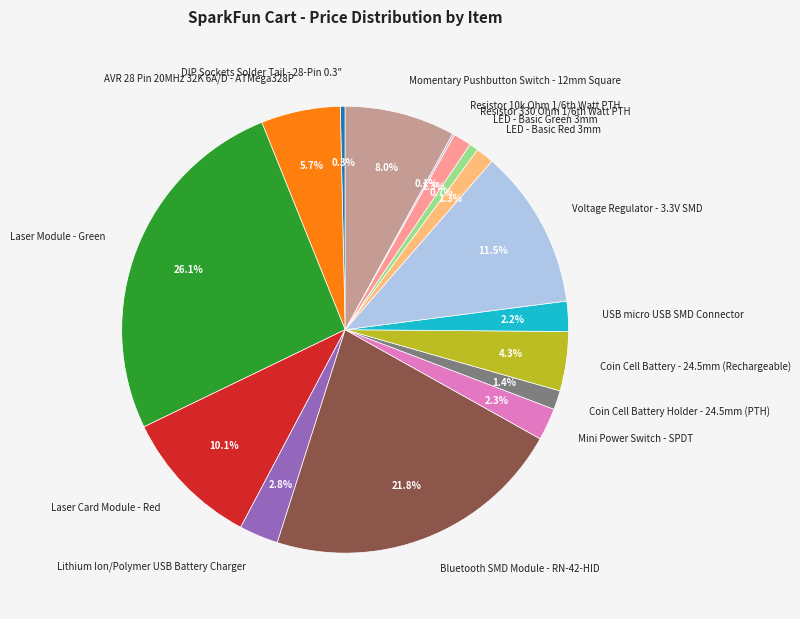

What is the largest slice in the pie chart?

Laser Module - Green